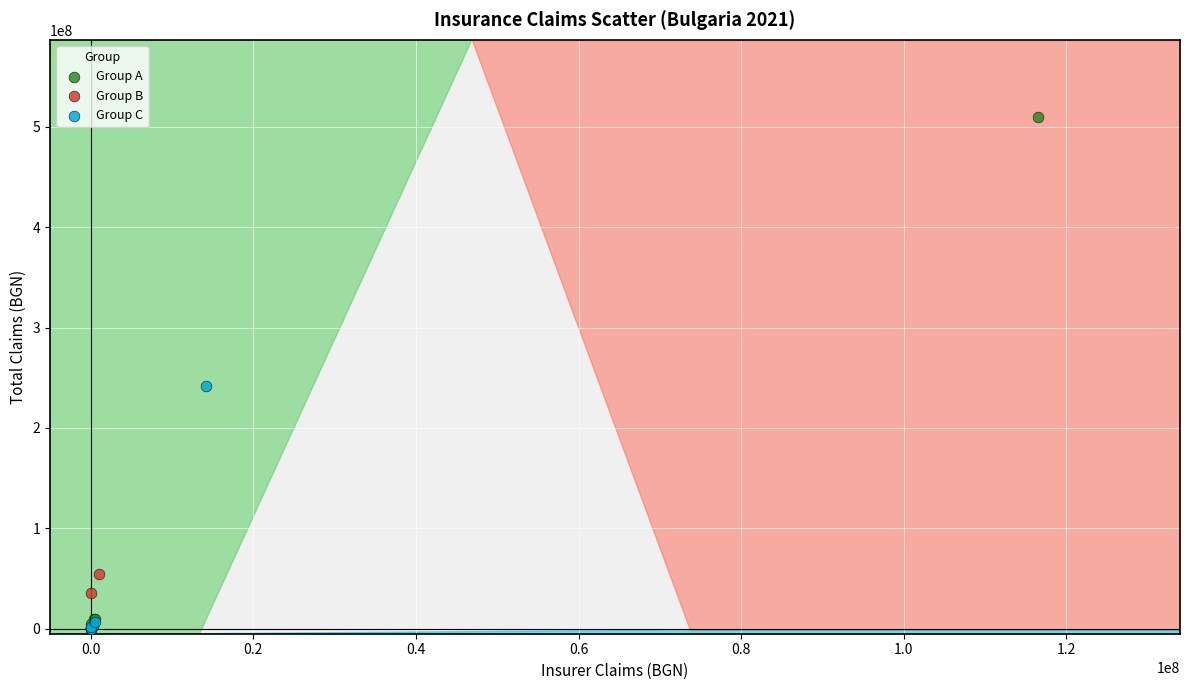

Which series has the widest spread of Y values?

Group A